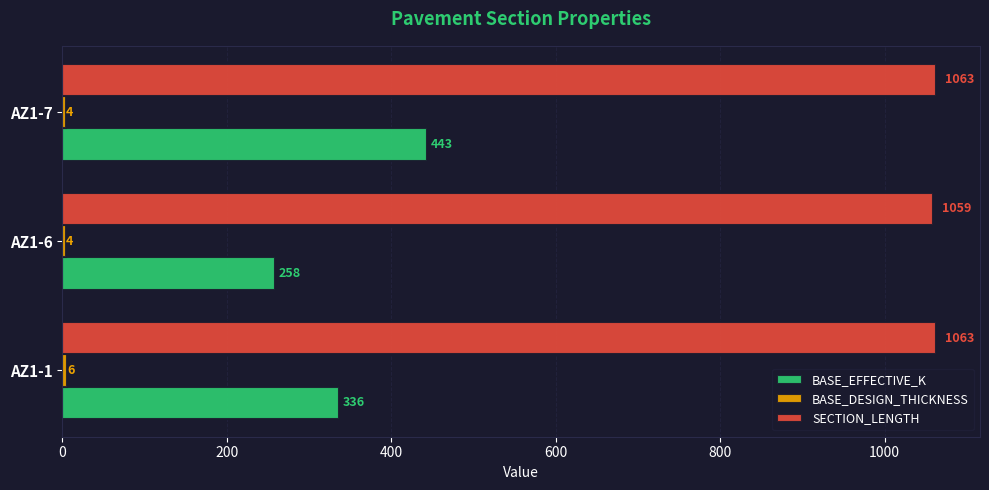

Which series has the largest total across all categories?

SECTION_LENGTH